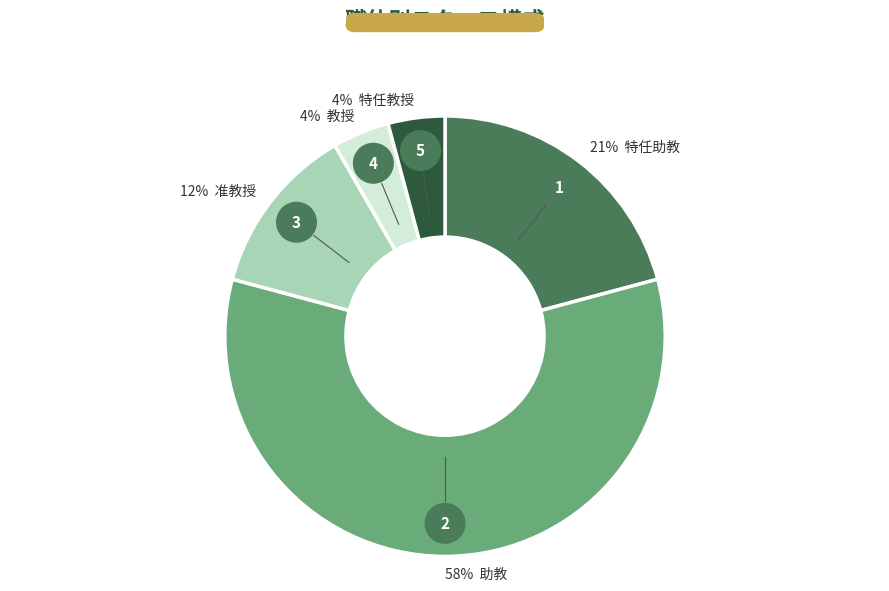

How many slices are in this pie chart?

5